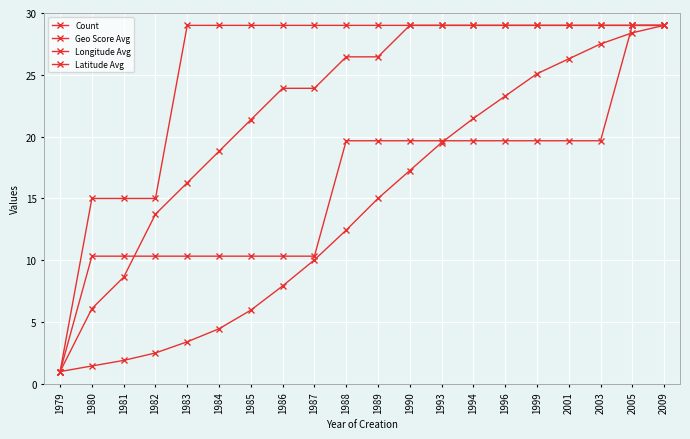

How many lines are shown in the chart?

4